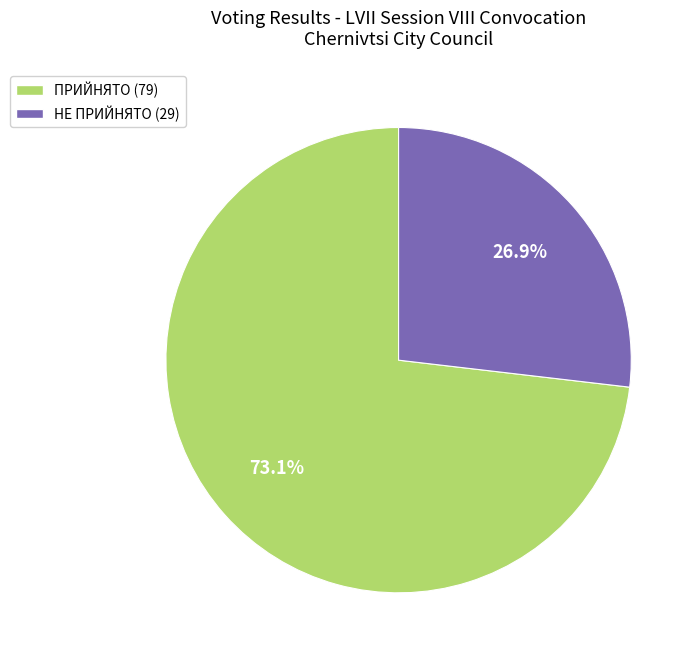

Rank the categories by value from lowest to highest.

НЕ ПРИЙНЯТО, ПРИЙНЯТО